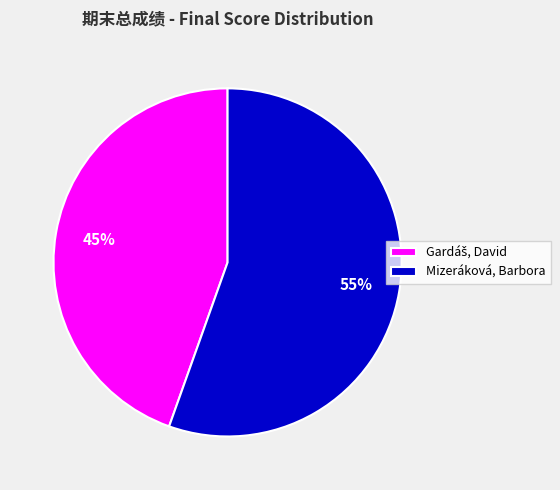

Which category has the biggest portion of the pie?

Mizeráková, Barbora